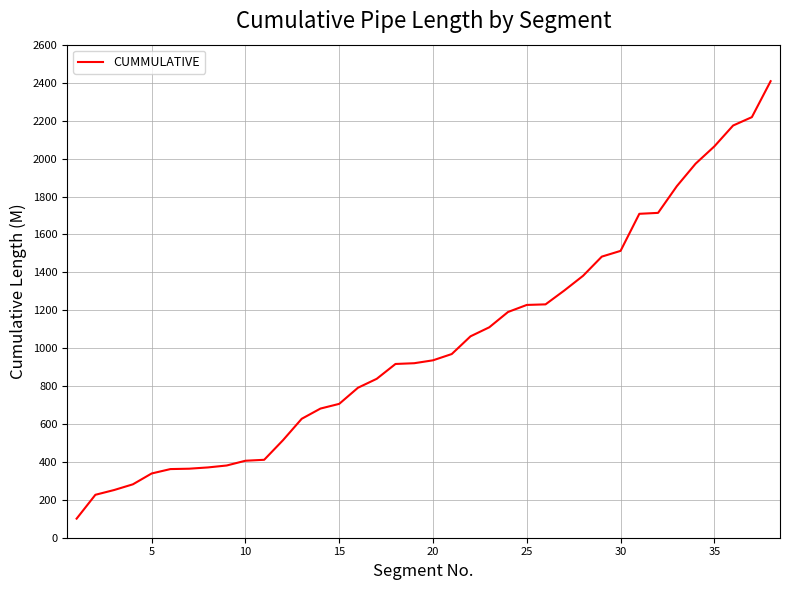

What is the minimum value shown in the chart?

100.7